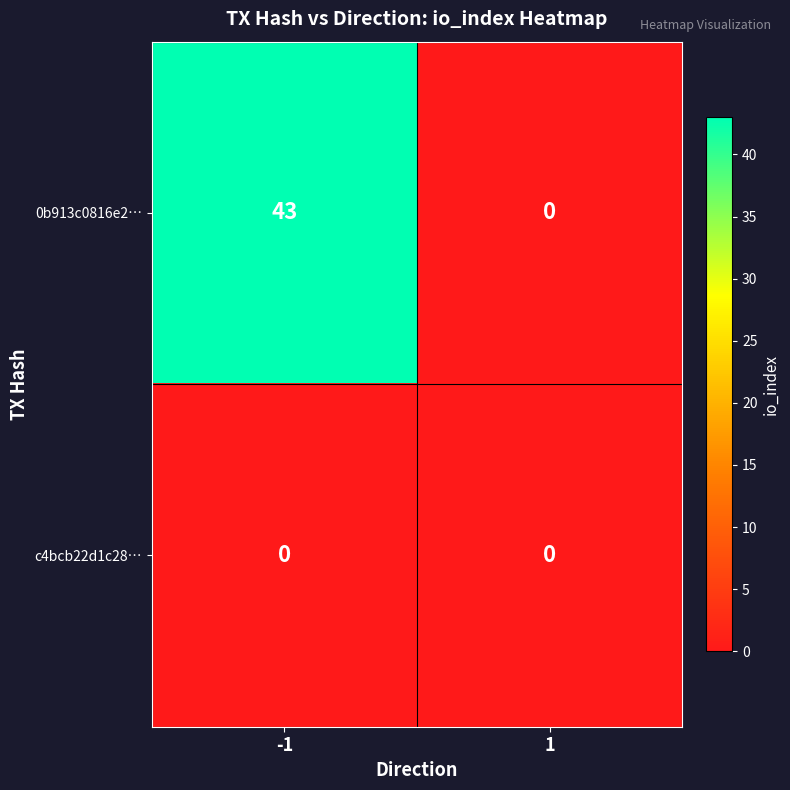

Rank the series by their average value, from lowest to highest.

c4bcb22d1c28…, 0b913c0816e2…